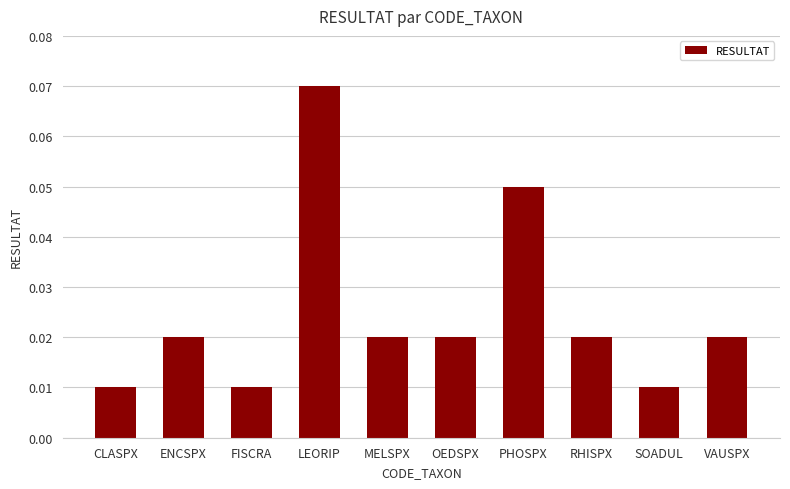

Between RHISPX and FISCRA, which is larger?

RHISPX